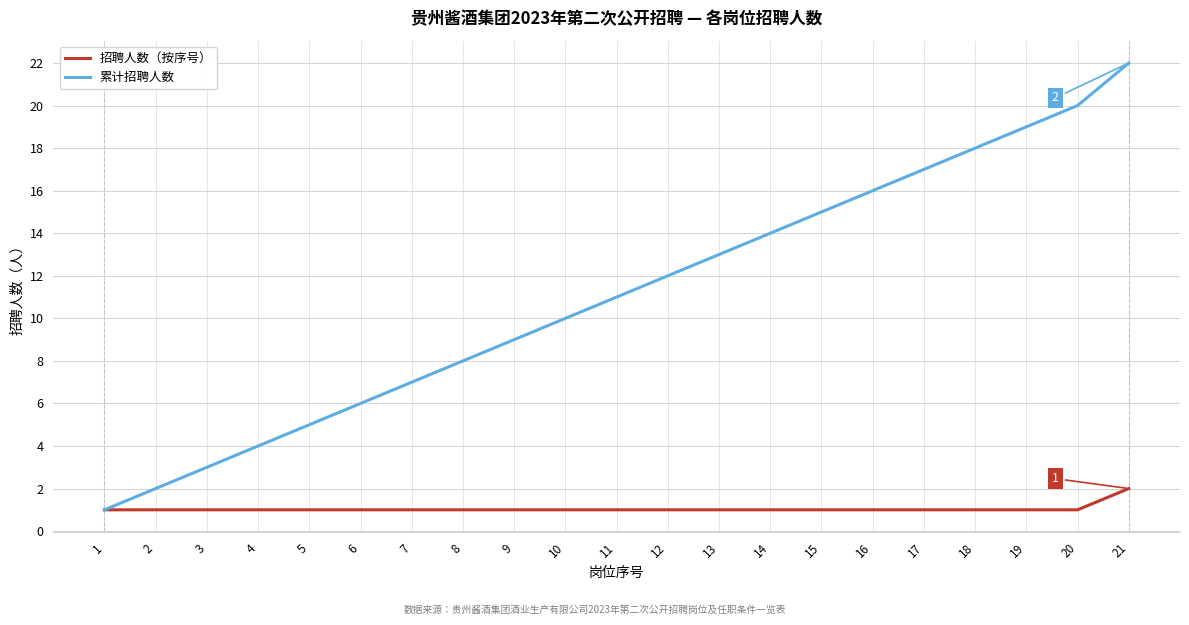

Is the value of 招聘人数（按序号） at 5 greater than the value of 累计招聘人数 at 10?

No